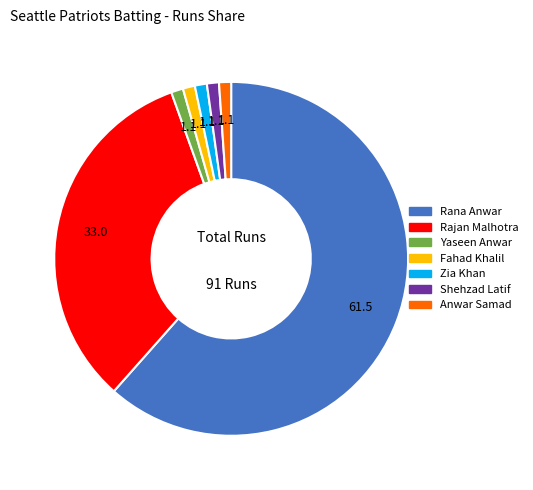

Combined, do Fahad Khalil and Rana Anwar account for over 50%?

Yes